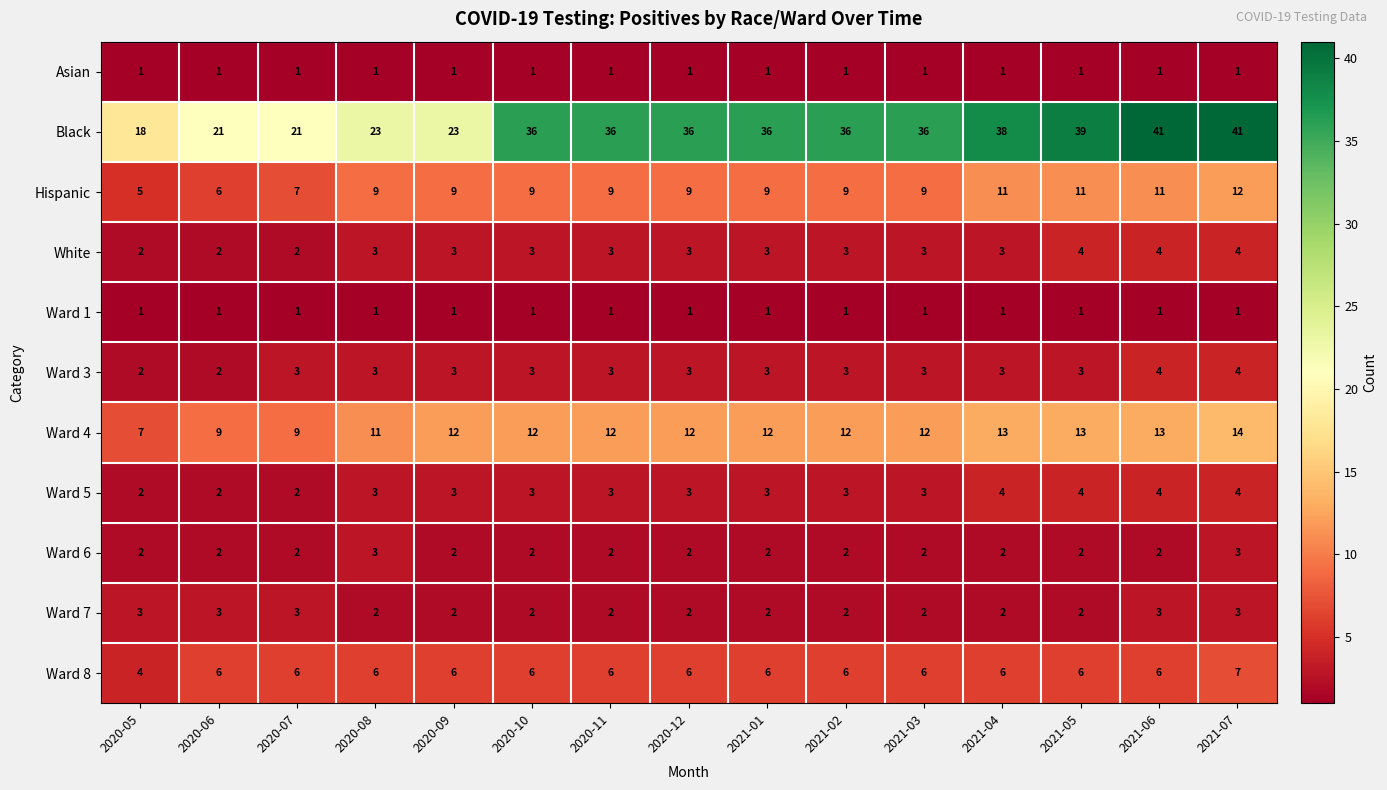

At how many categories does at least one series exceed 37?

4